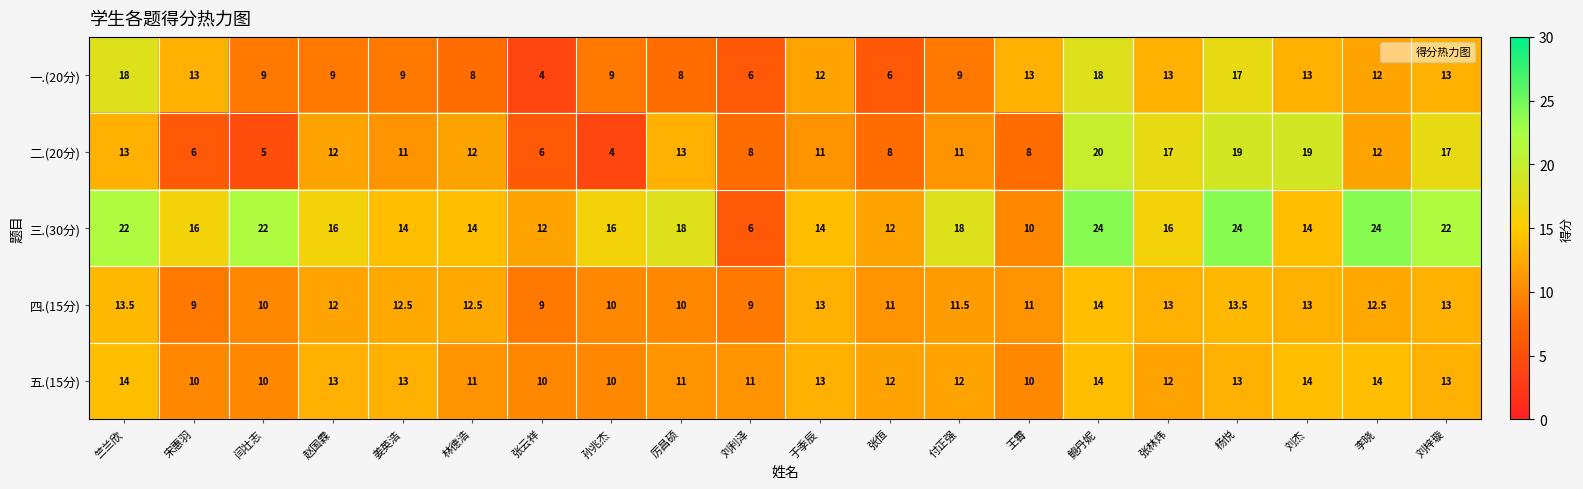

What is the difference between the second highest and minimum values in the 二.(20分) series?

15.0